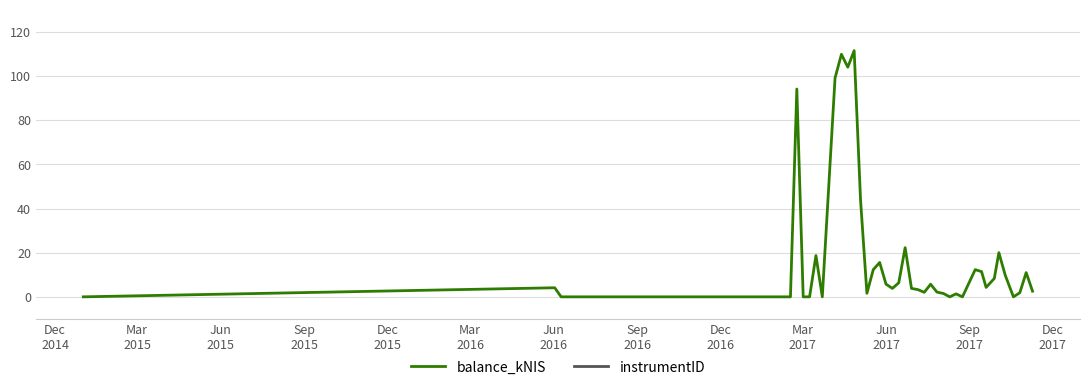

True or false: instrumentID and balance_kNIS intersect in this chart.

False